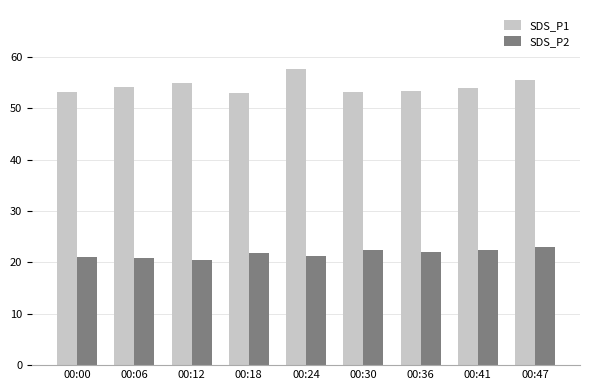

What is the spread (max minus min) of values at 00:30?

30.6